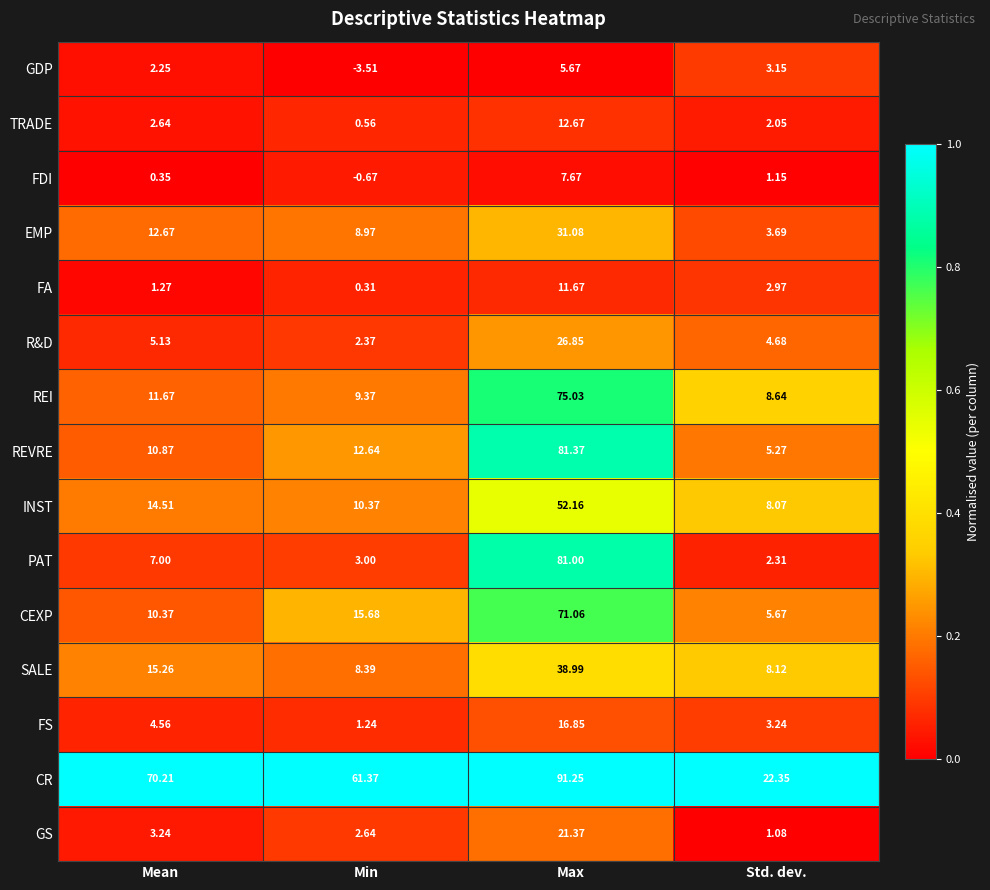

Where is SALE nearest to the value 23?

Mean